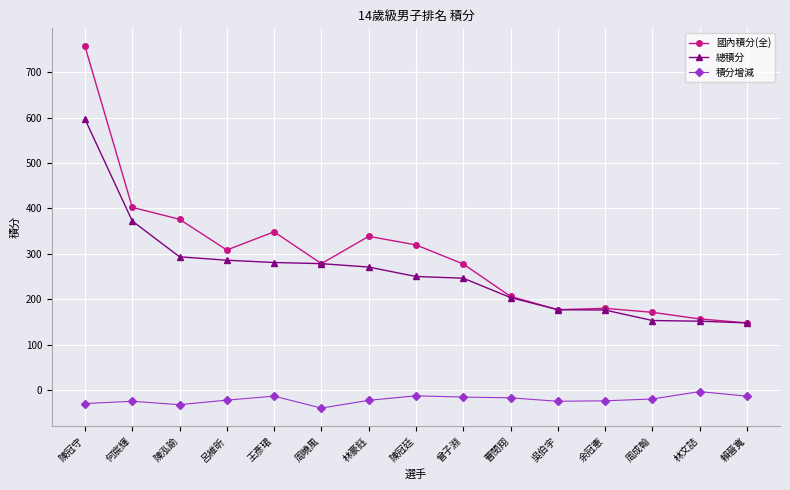

What is the sum of the 積分增減 values at 曾子淵 and 陳冠廷?

-26.2